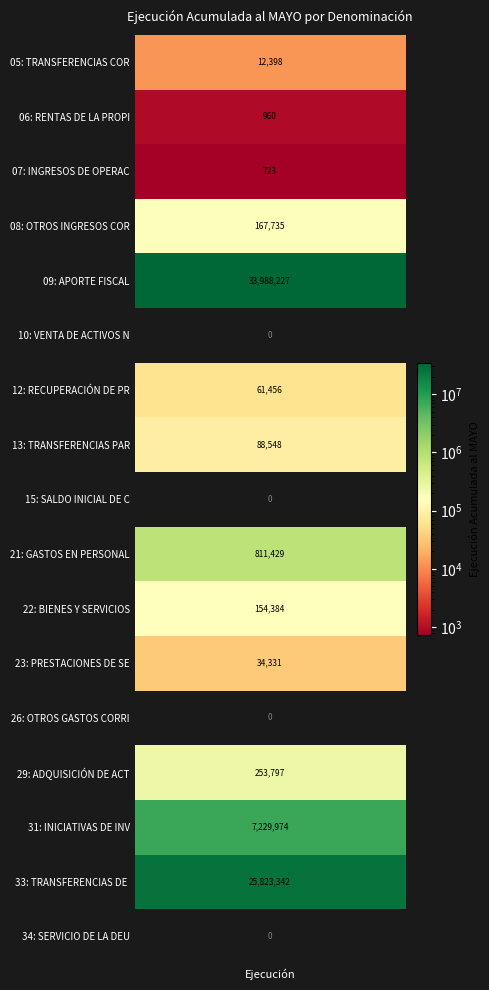

What is the change in value from TRANSFERENCIAS PARA GASTOS DE CAPITAL to PRESTACIONES DE SEGURIDAD SOCIAL?

-54217